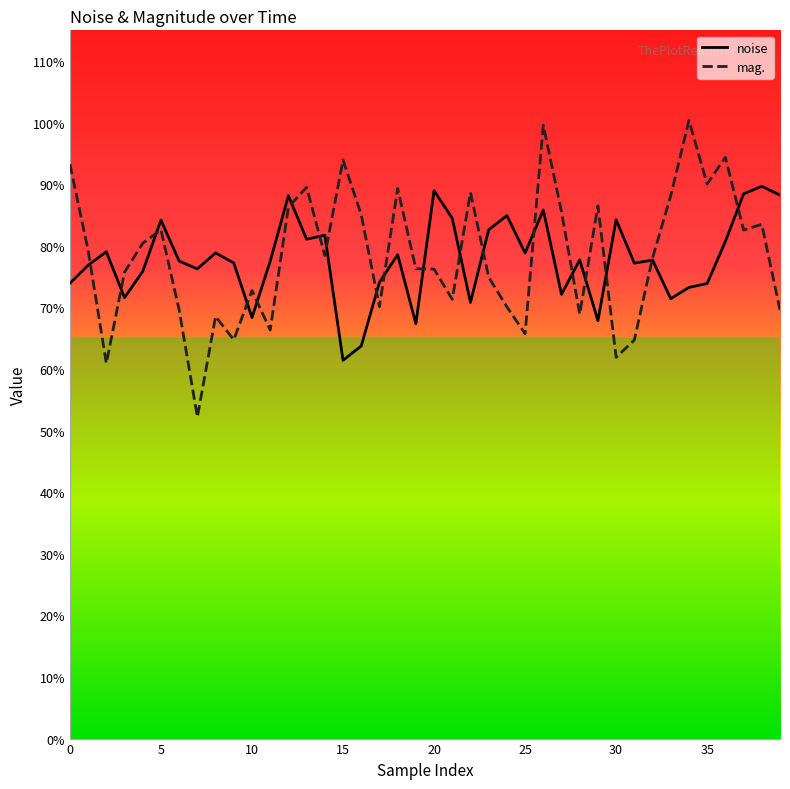

What is the maximum value shown in the chart?

1.0